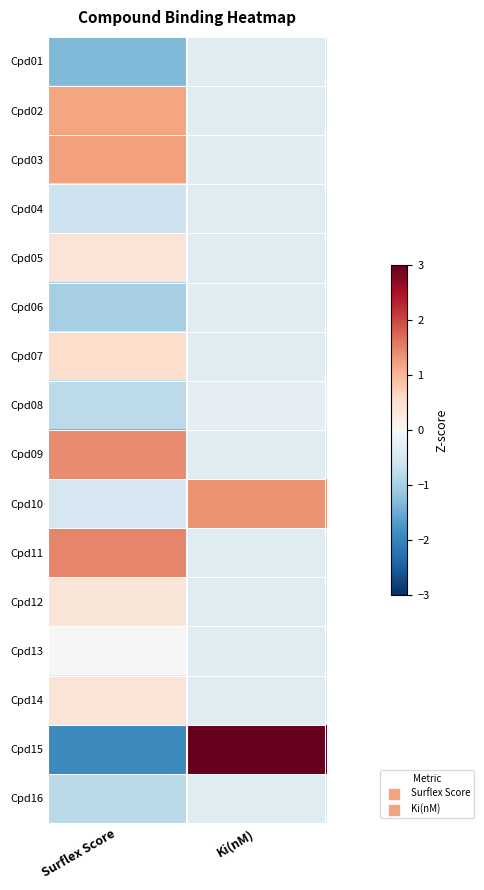

Which series has the largest range (max minus min)?

Cpd15